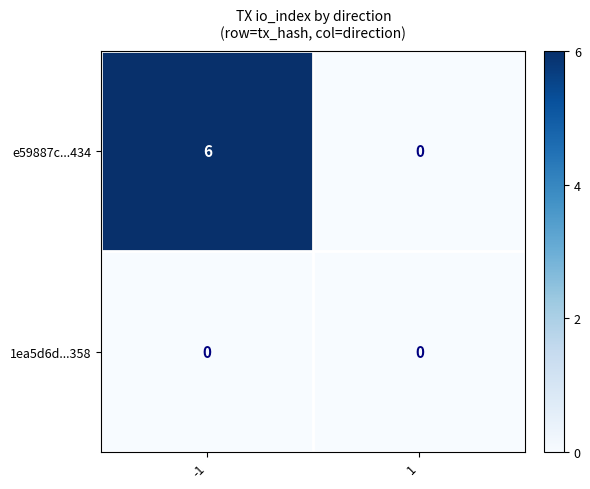

List the series in order of their overall mean, highest first.

e59887c...434, 1ea5d6d...358